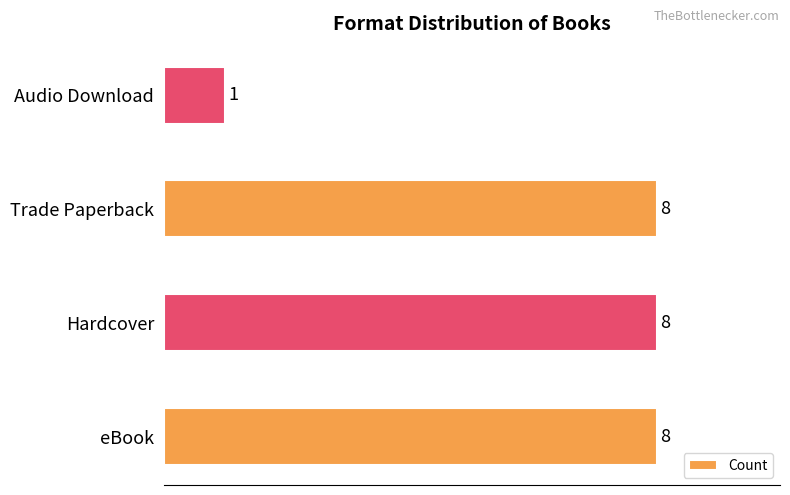

How many values are between 8 and 9?

3